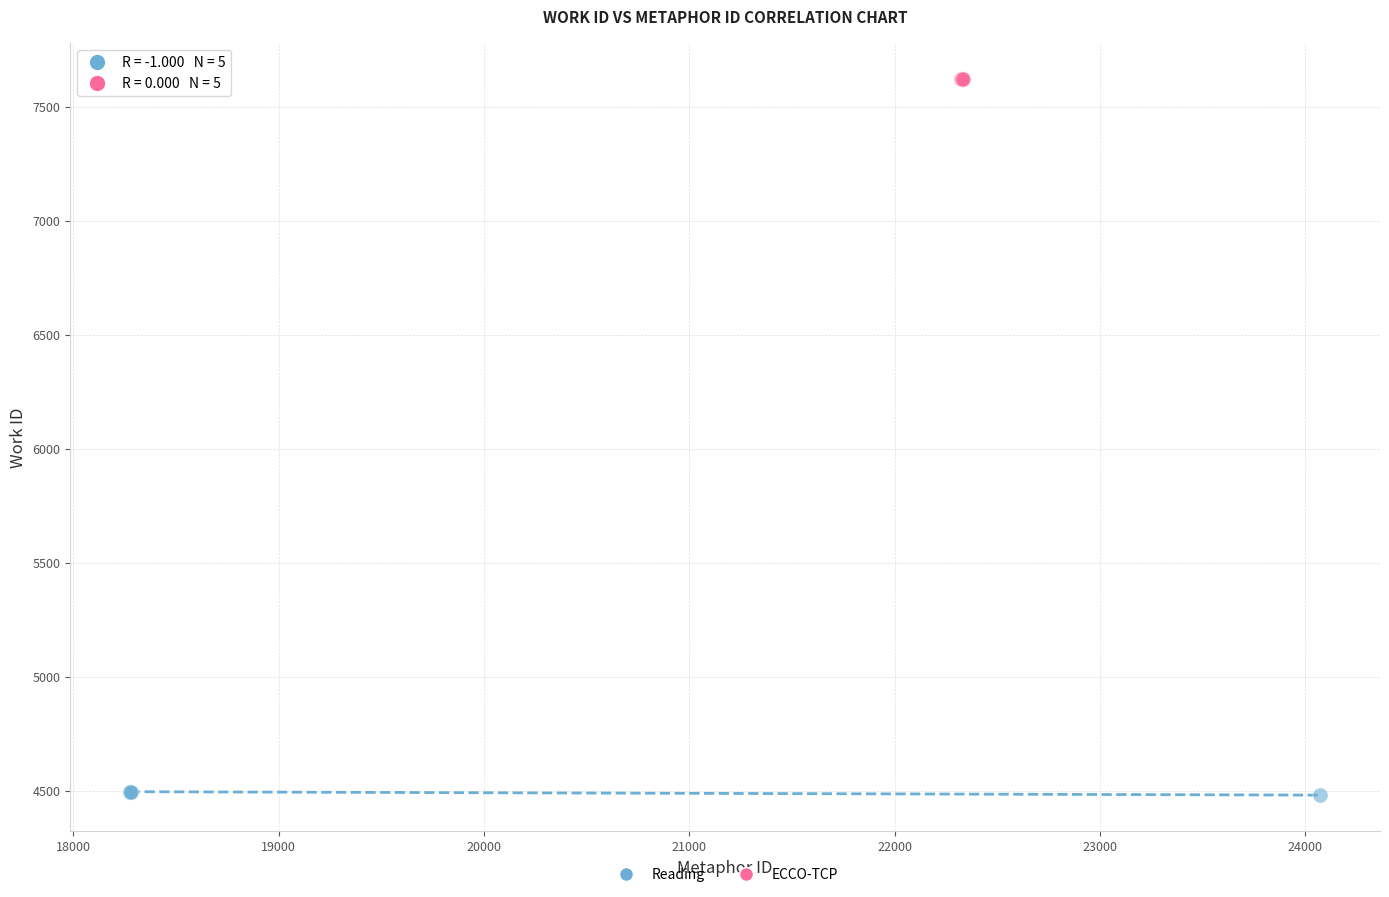

Which series reaches the maximum Y coordinate?

ECCO-TCP